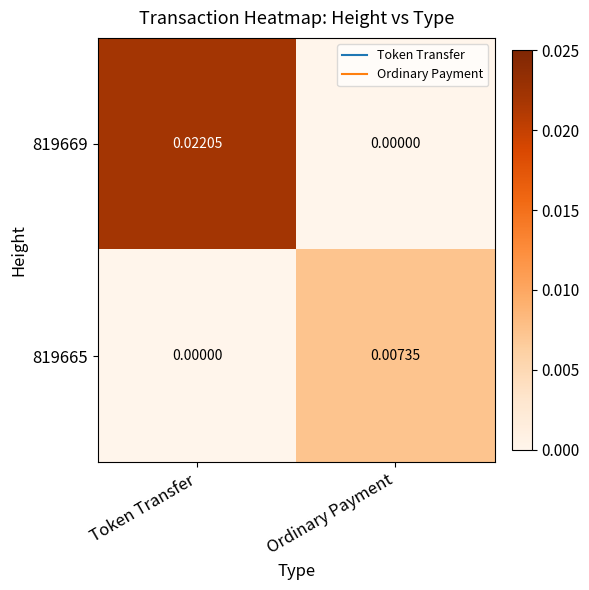

At which label does 819665 reach its peak?

Ordinary Payment